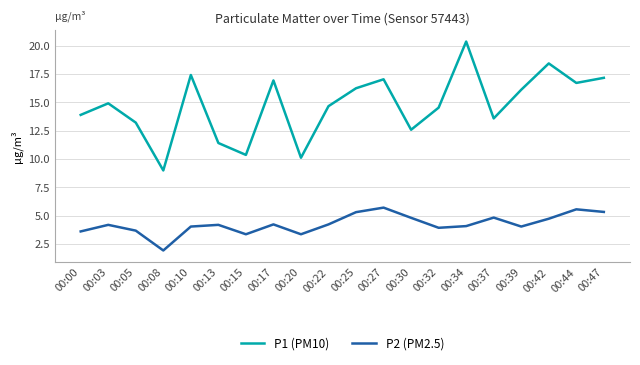

The value of P2 (PM2.5) at 00:25 is 5.3. True or false?

True